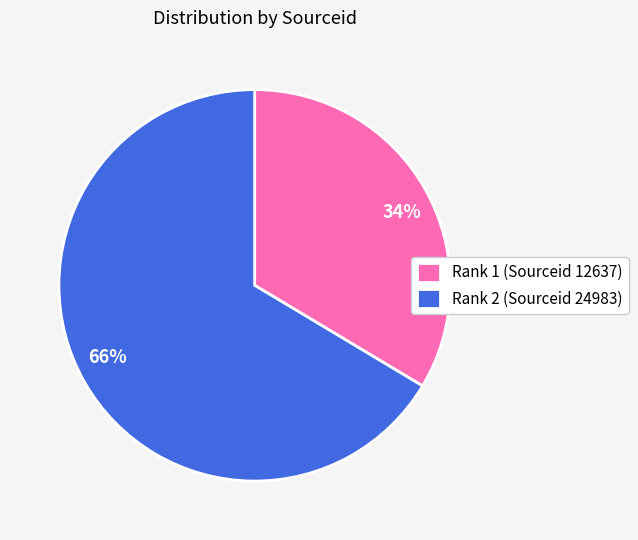

To the nearest percent, what is the combined percentage of Rank 1 (Sourceid 12637) and Rank 2 (Sourceid 24983)?

100%